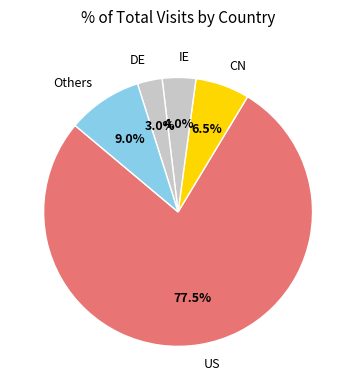

Which category has the biggest portion of the pie?

US